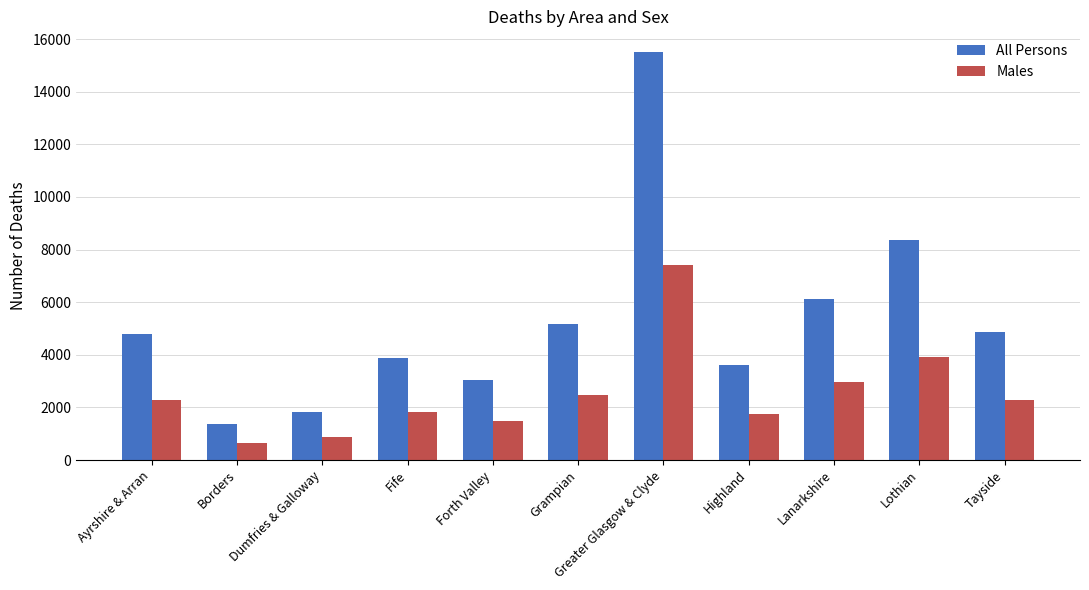

How many distinct data groups are displayed?

2